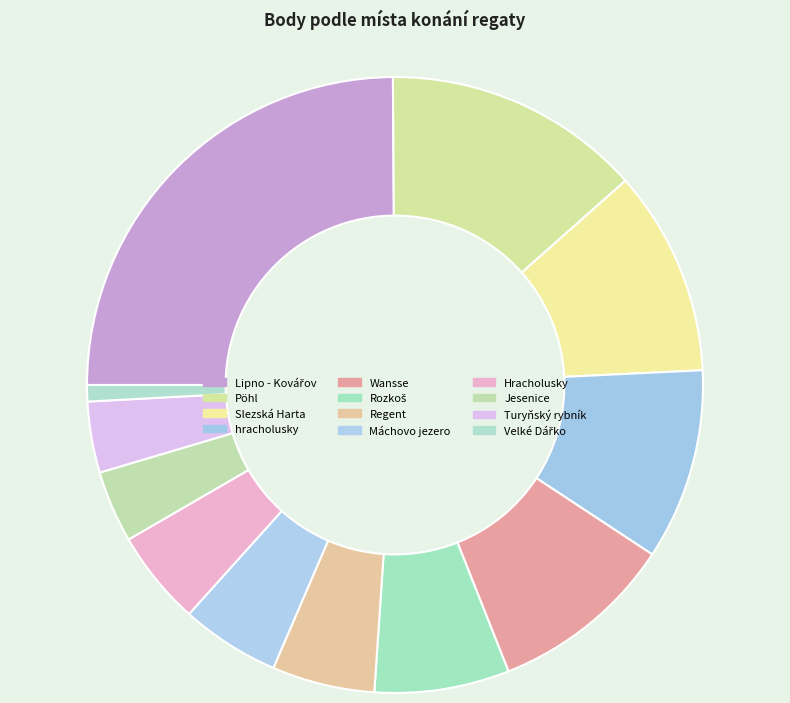

Count the number of slices in the pie.

12